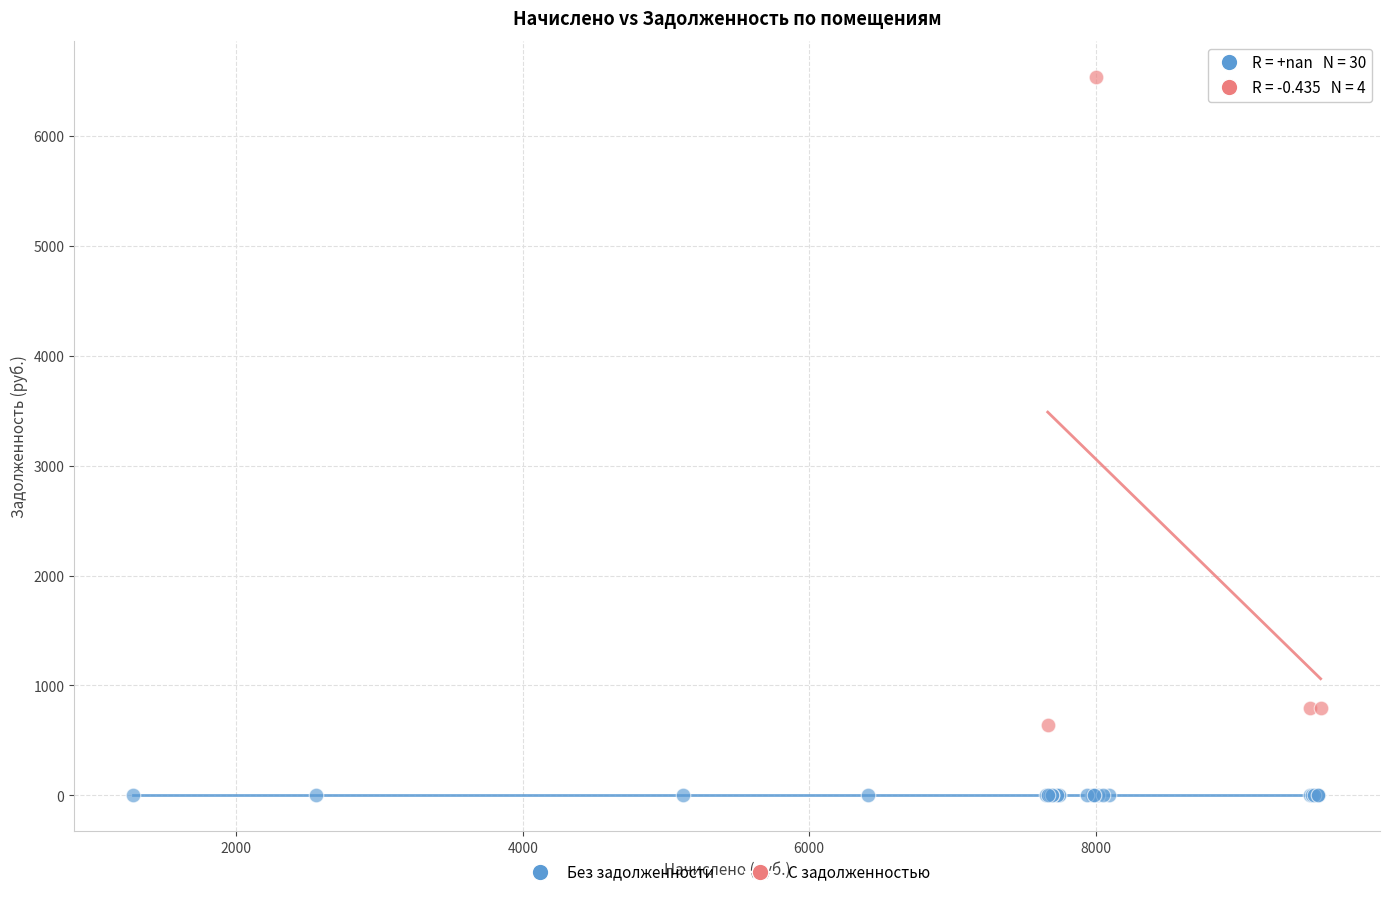

Which series contains the lowest Y value?

Без задолженности